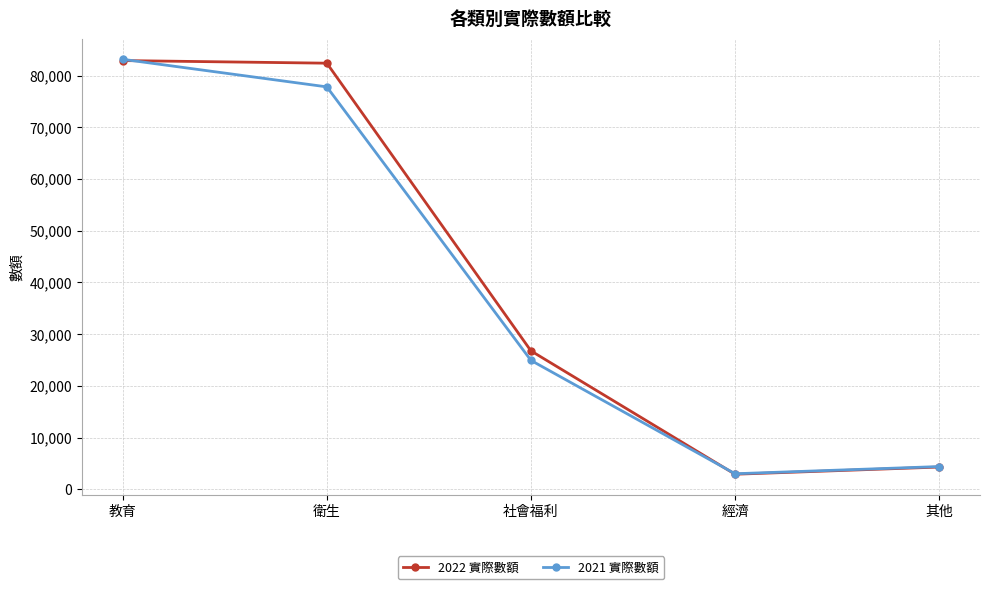

What is the average value of the 2022 實際數額 series?

39852